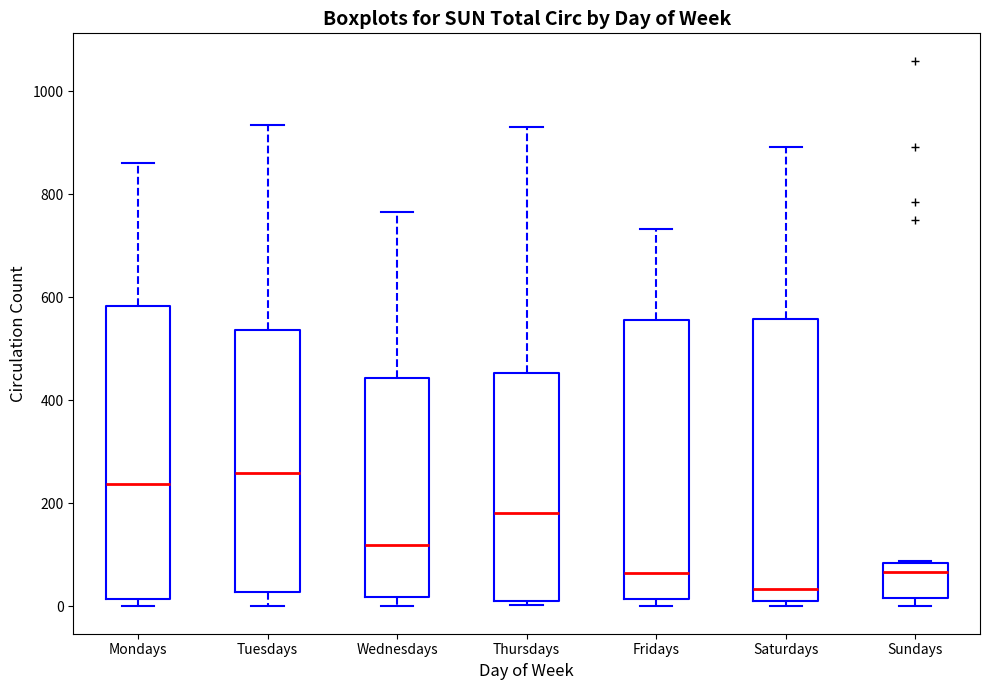

Which box is the tallest, from its lower edge to its upper edge?

Mondays